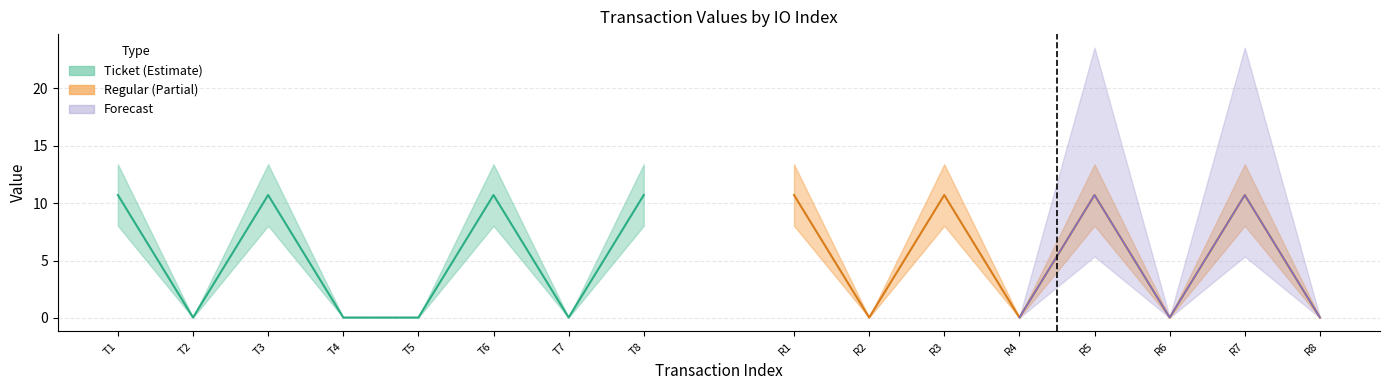

After their last crossing, which series has the higher values: io_index_ticket or value_regular?

io_index_ticket